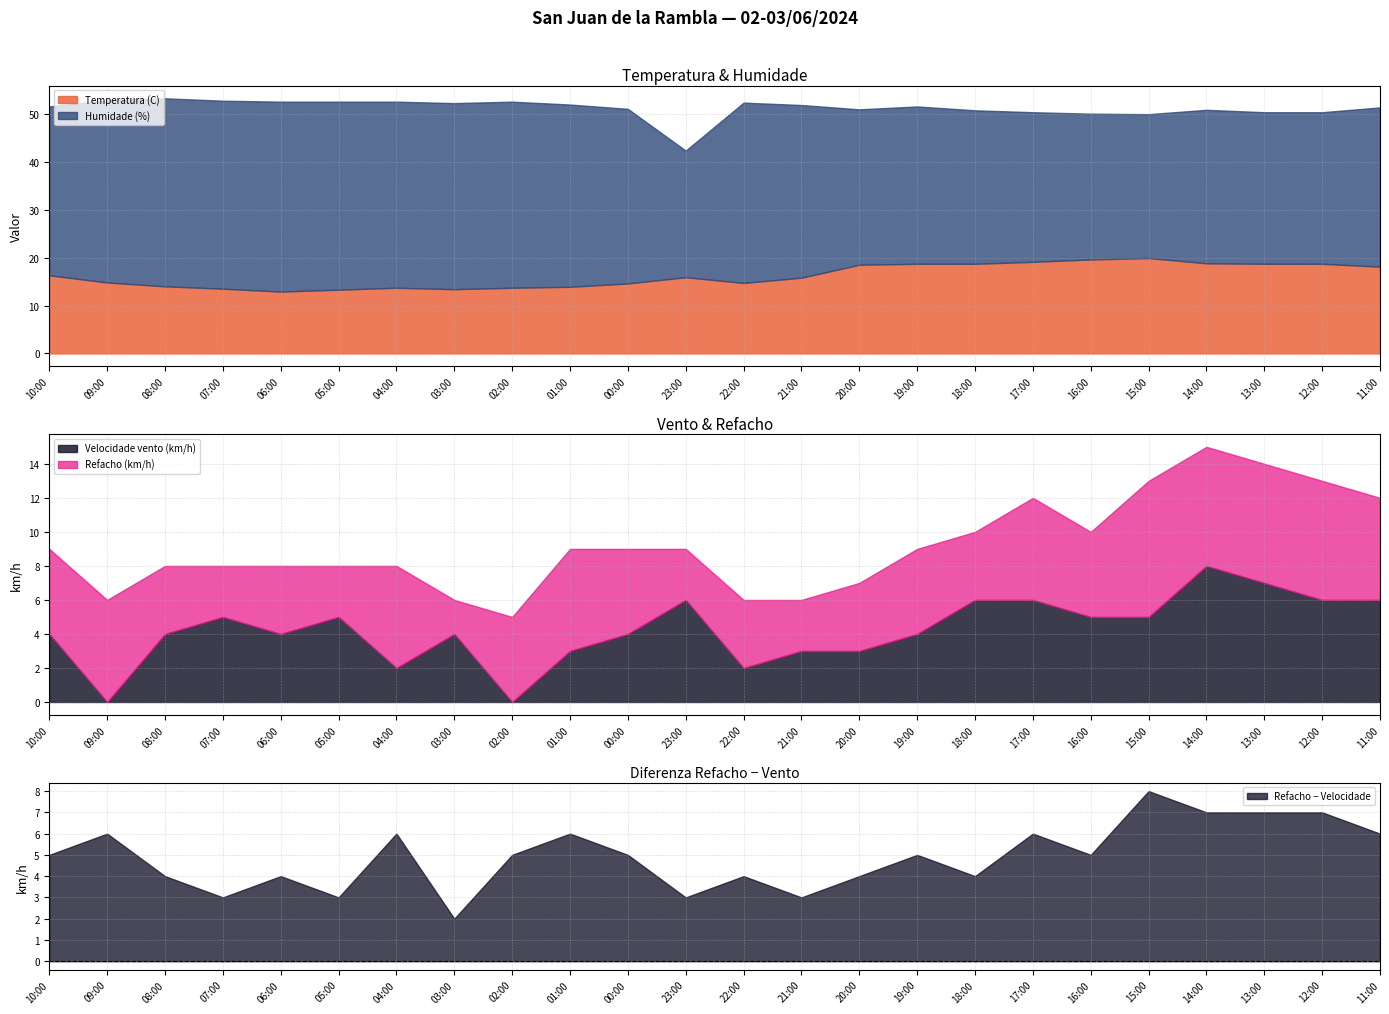

The Temperatura (C) series shows 21.8 at 07:00. True or false?

False